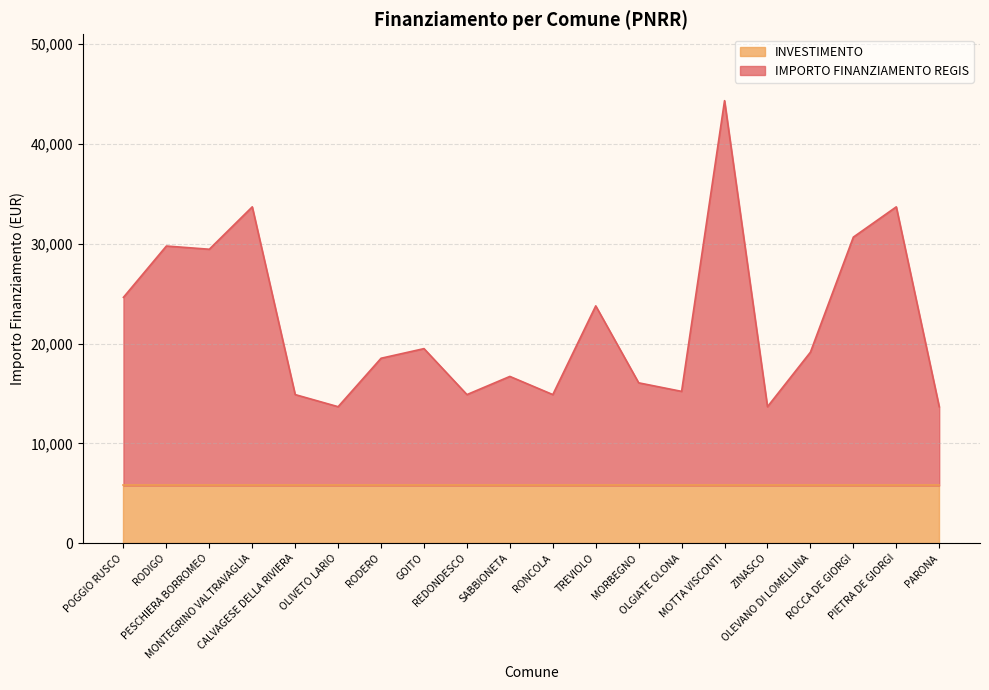

What is the difference between the second highest and second lowest values?

20031.0